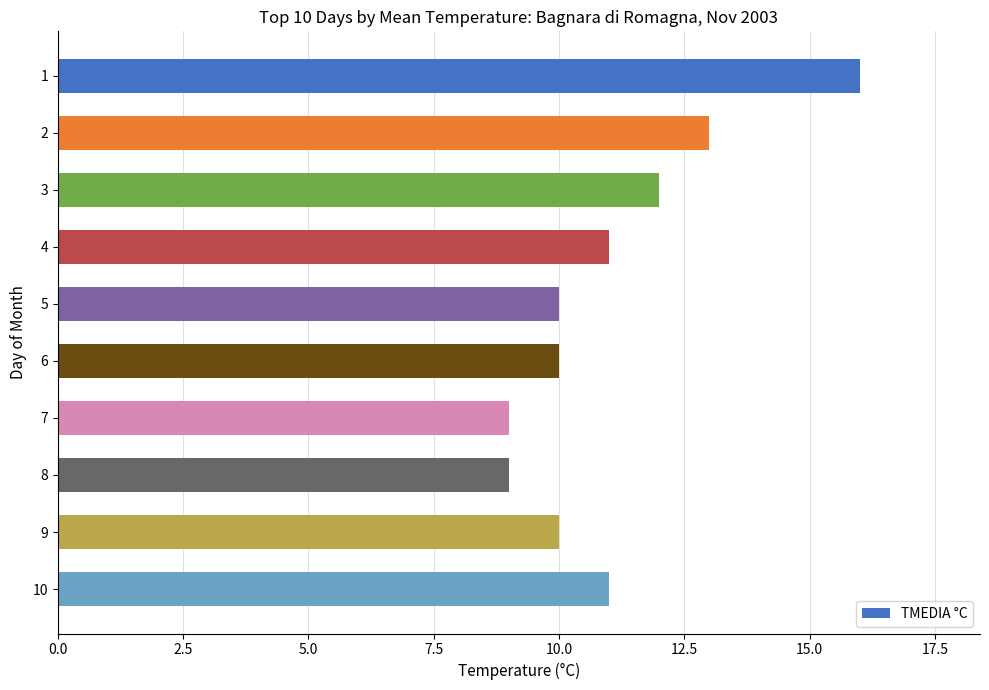

How many categories are shown in the chart?

10